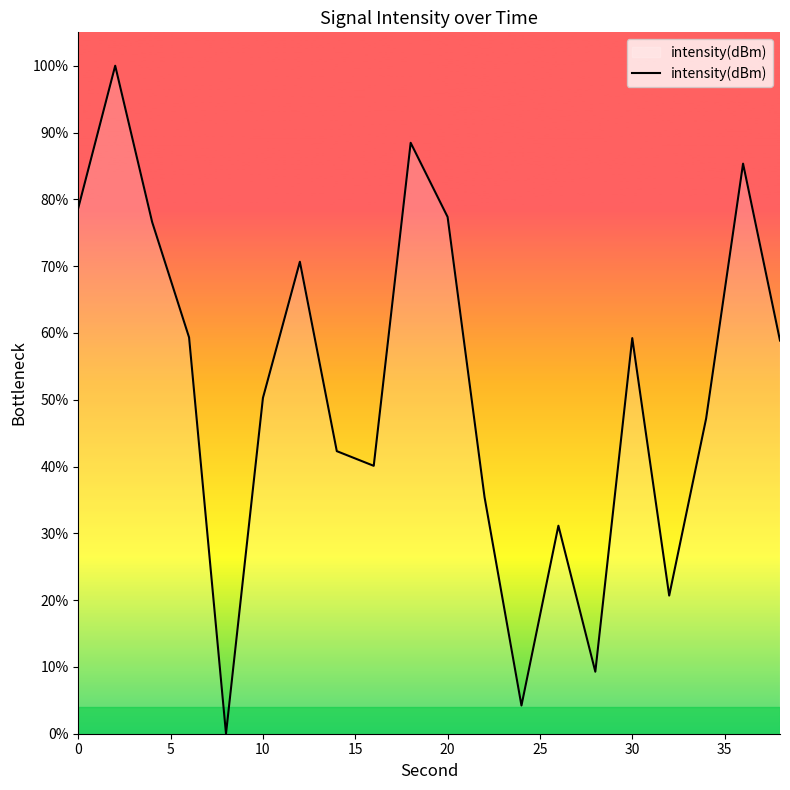

What is the difference between the maximum and minimum values?

100.0